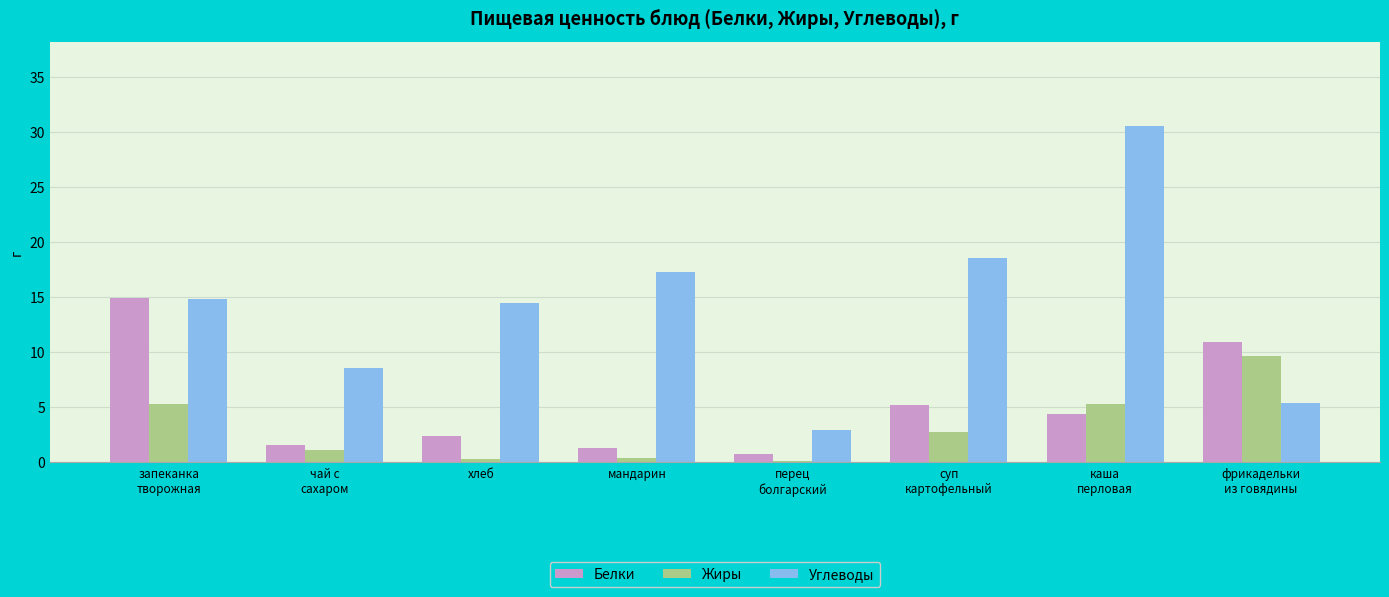

Does the chart contain stacked bars?

No